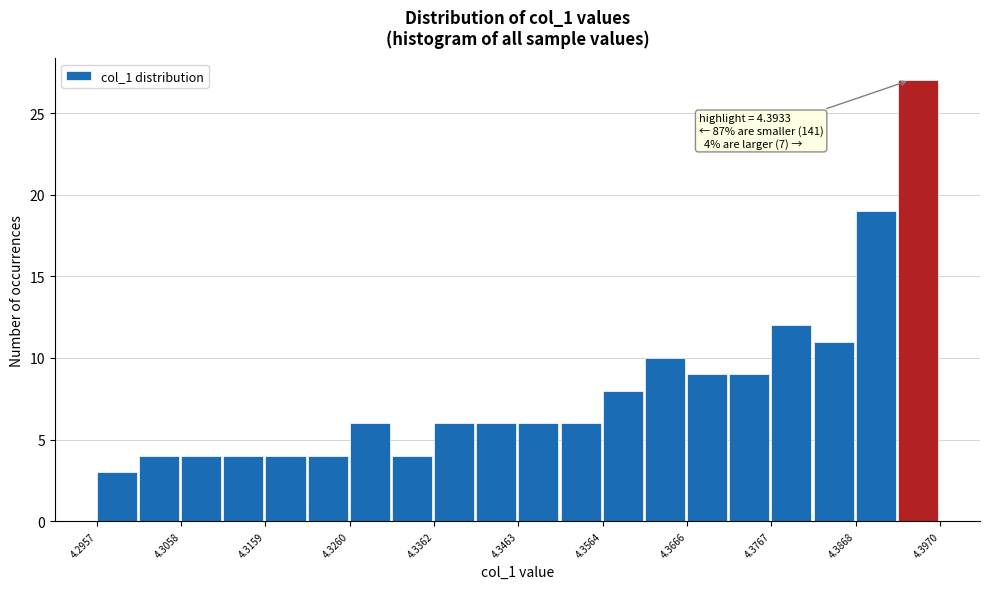

Read against the x-axis, roughly where is the centre of the tallest bar?

4.394